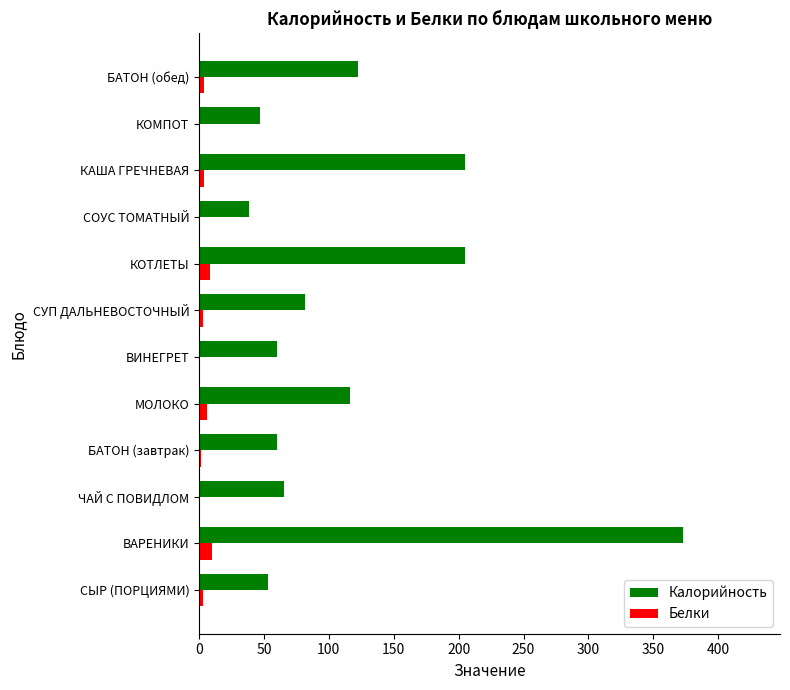

What is the sum of all Белки values?

40.5